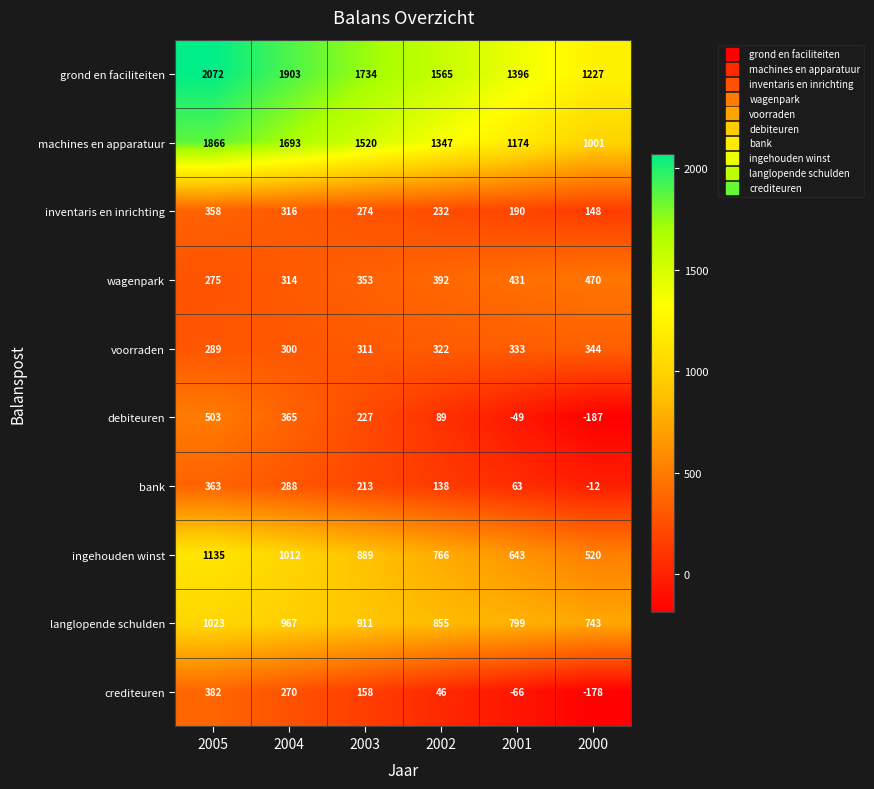

The value of machines en apparatuur at 2002 is 2398. True or false?

False